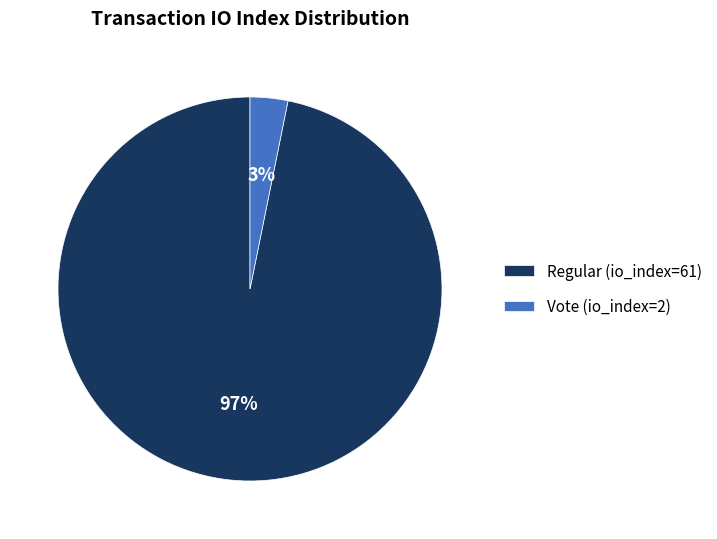

Count the number of slices in the pie.

2